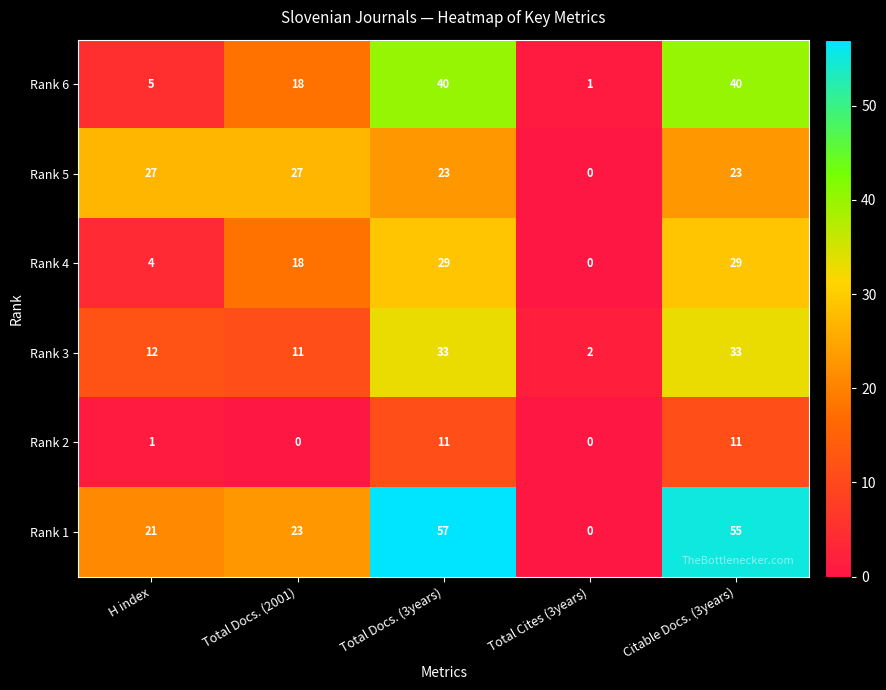

Count the Rank 4 values in the range 4 to 29.

4